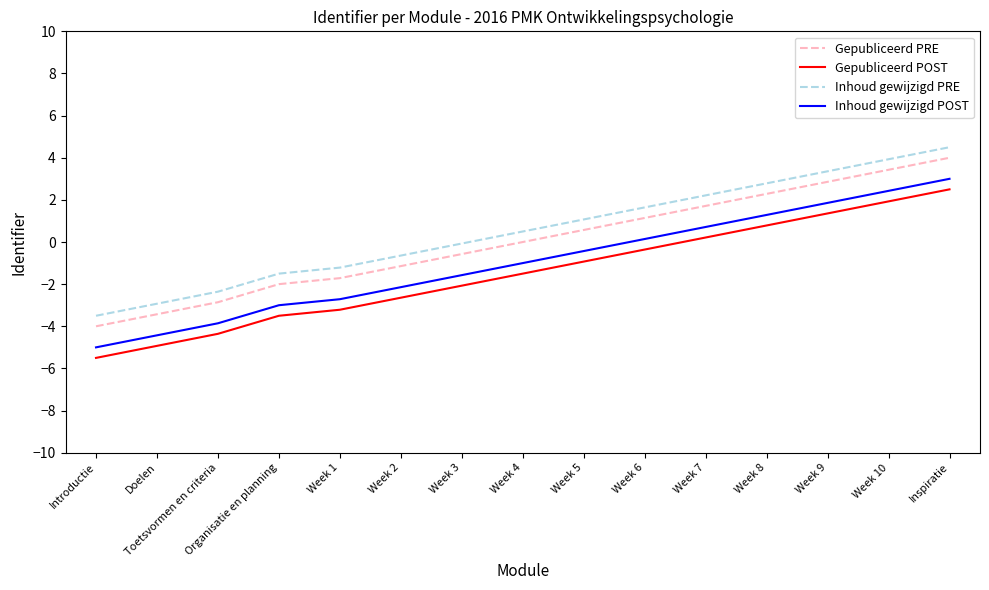

The value of Inhoud gewijzigd PRE at Toetsvormen en criteria is -1.2. True or false?

False